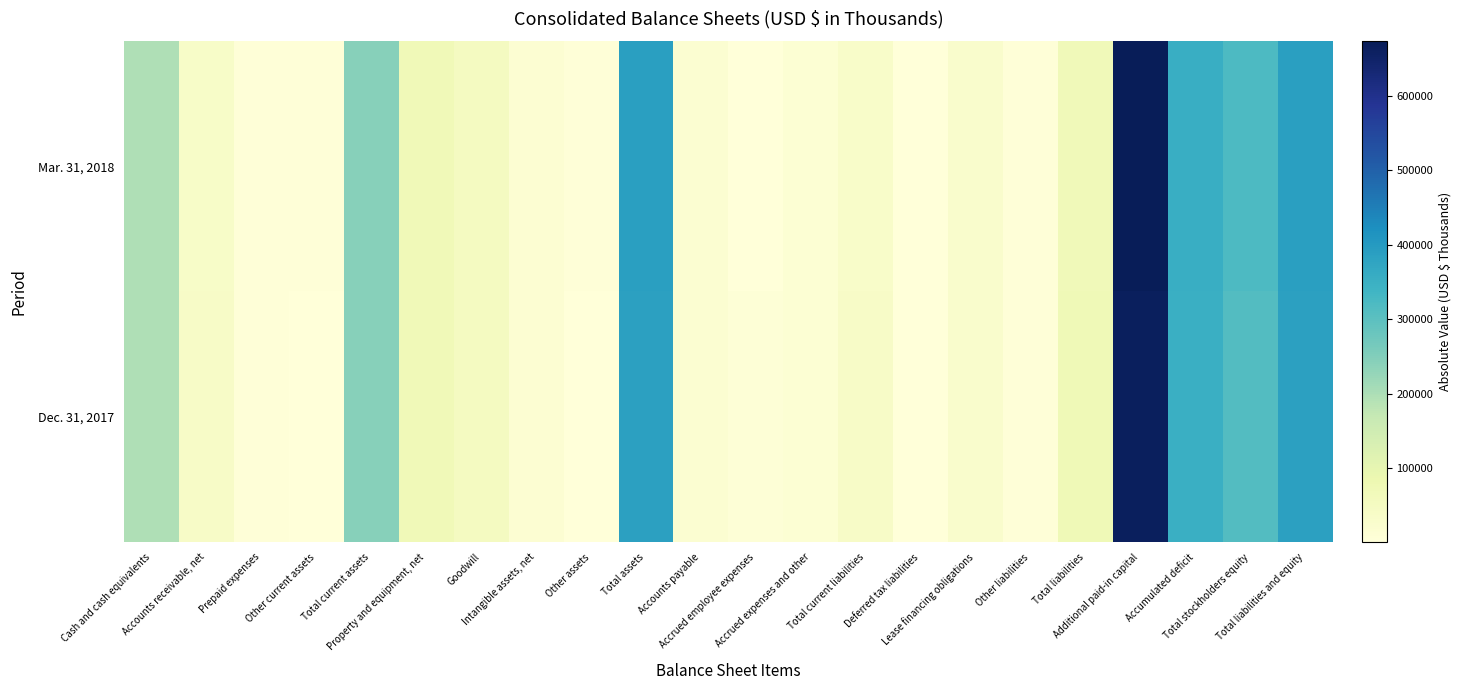

Which has a higher value, Total stockholders equity or Total current liabilities?

Total stockholders equity